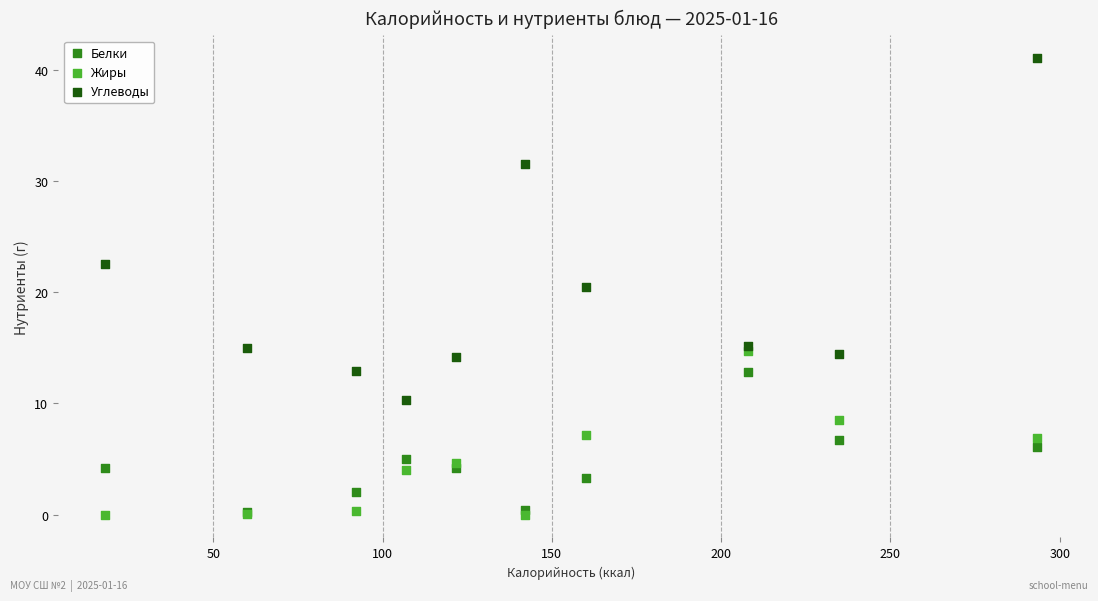

Across all series, what Y value is closest to 20?

20.5